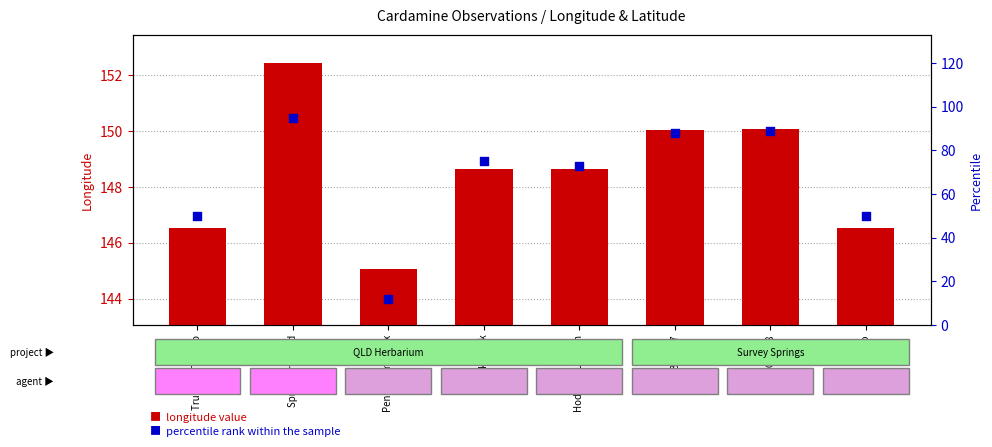

Which series contains the highest Y value?

longitude value